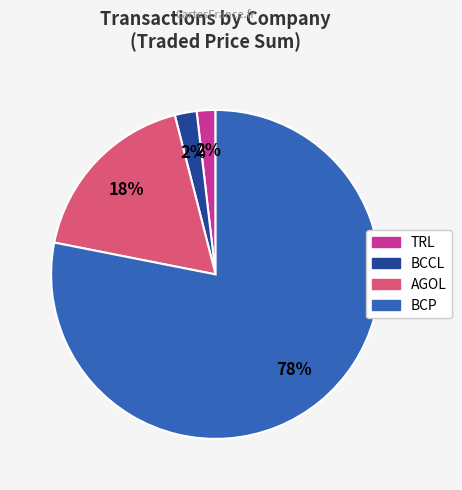

What is the largest slice in the pie chart?

BCP